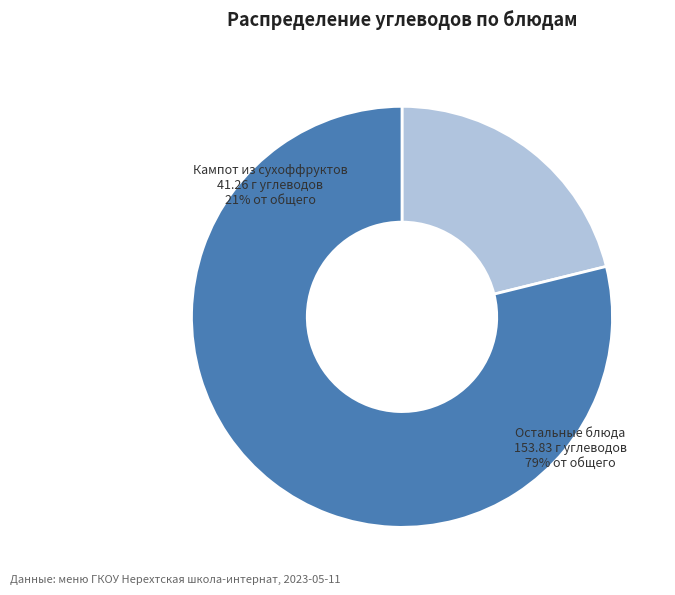

Is there a majority slice in this chart?

Yes